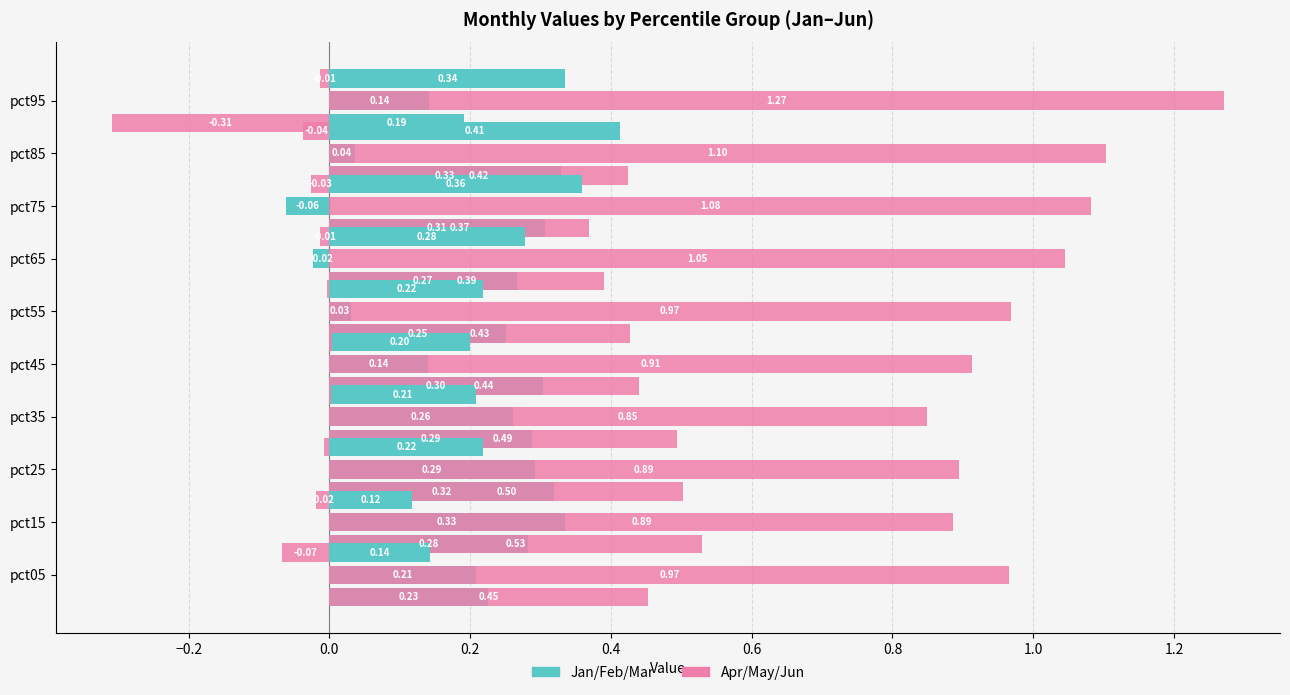

Is the value of Apr at pct65 greater than the value of Jan at pct15?

Yes